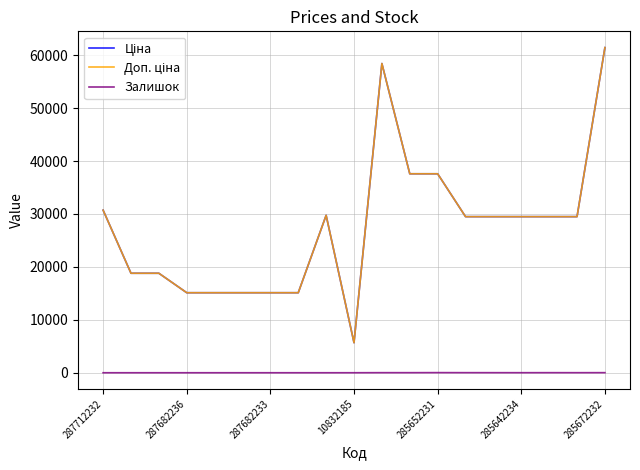

Where is the first local maximum for Залишок?

10